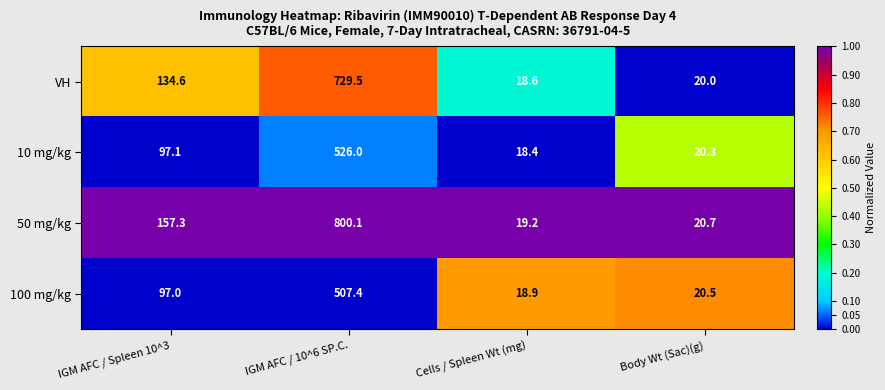

Is the value of 100 mg/kg at Cells / Spleen Wt (mg) greater than the value of VH at Cells / Spleen Wt (mg)?

Yes